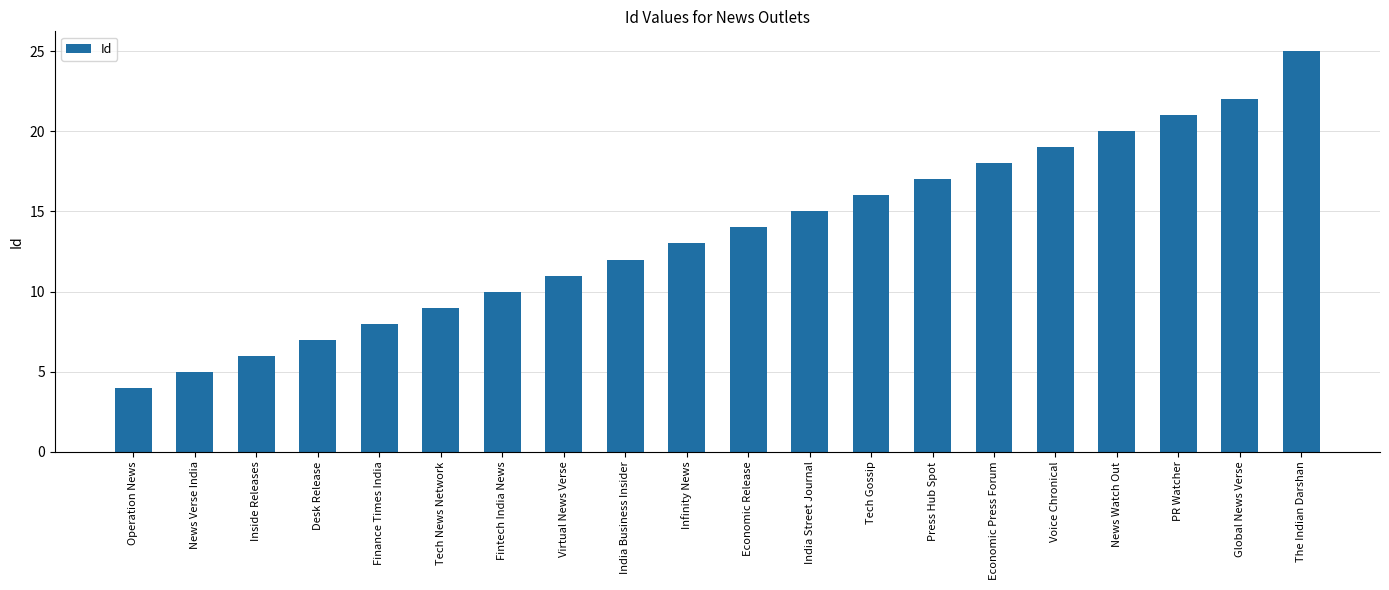

Between Fintech India News and News Watch Out, which is larger?

News Watch Out